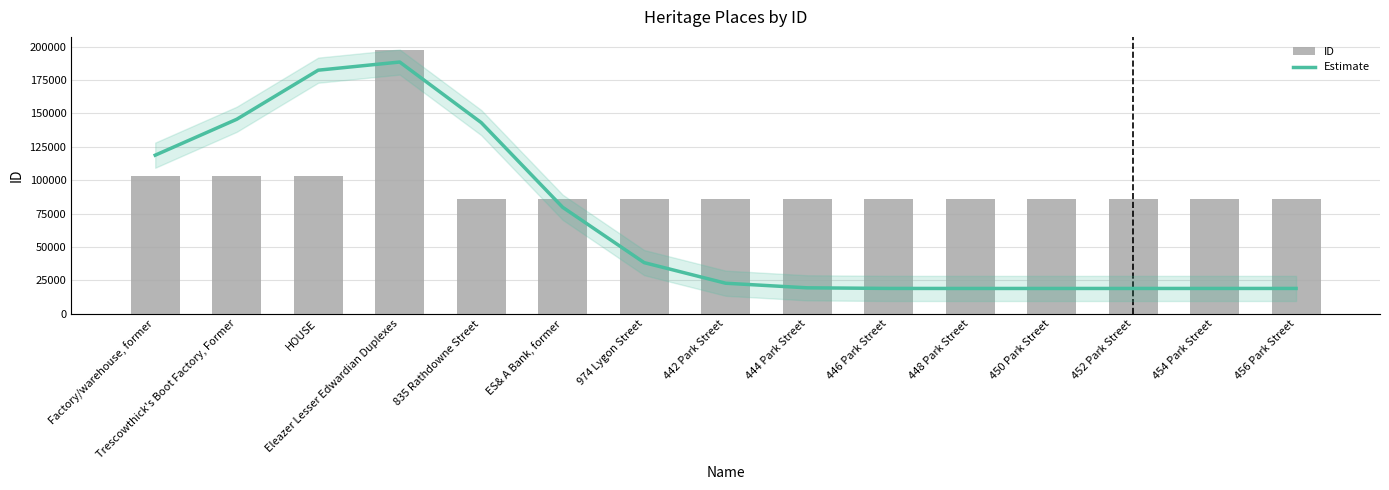

What is the total value across all series at 456 Park Street?

171427